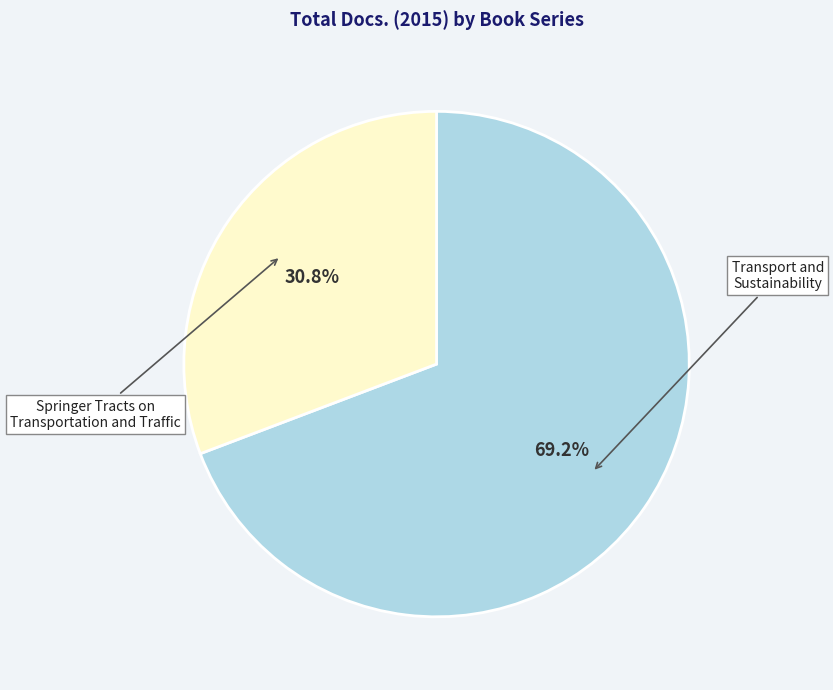

True or false: Transport and Sustainability accounts for 69% of the total.

True